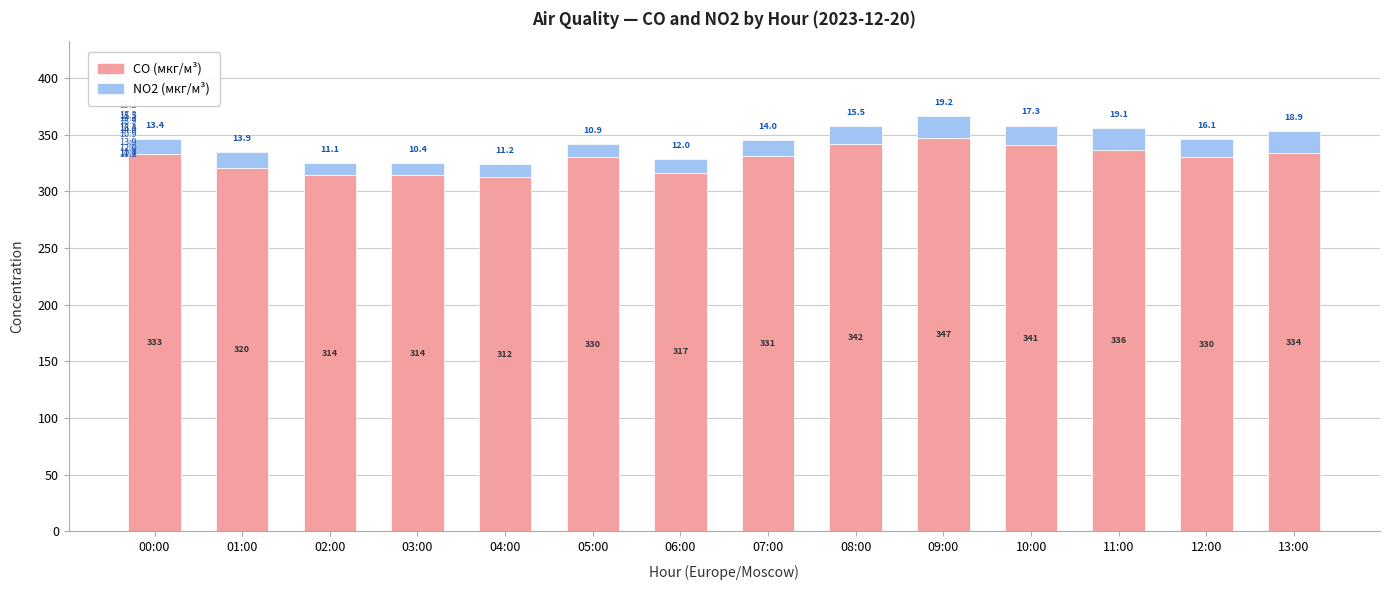

Is it true that CO (мкг/м³) equals 196.4 at 09:00?

False